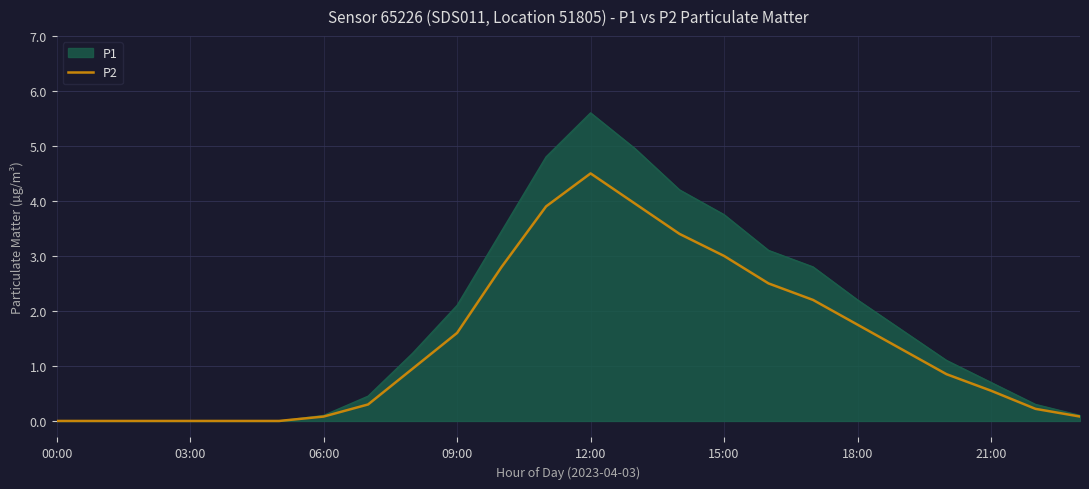

Rank the series by their maximum value, from lowest to highest.

P2, P1